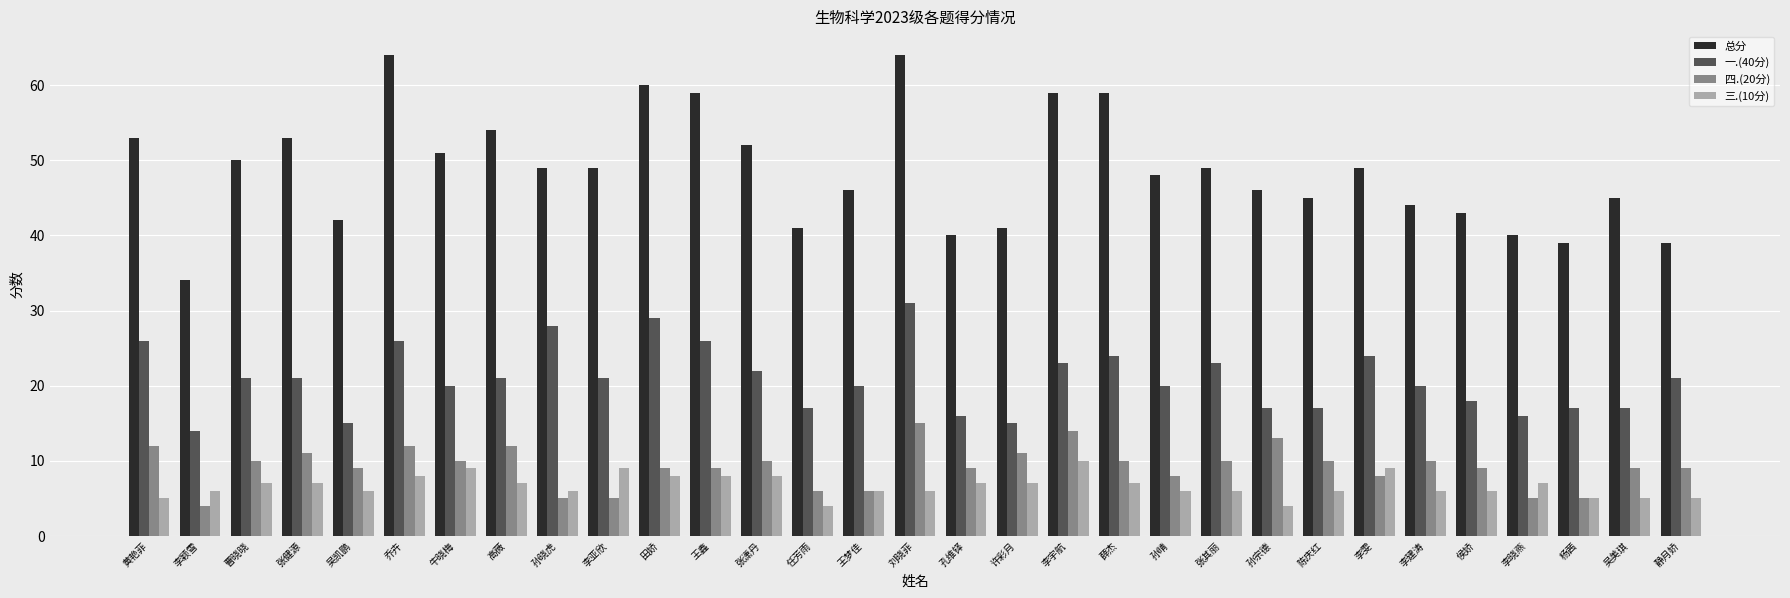

Does the chart contain stacked bars?

No